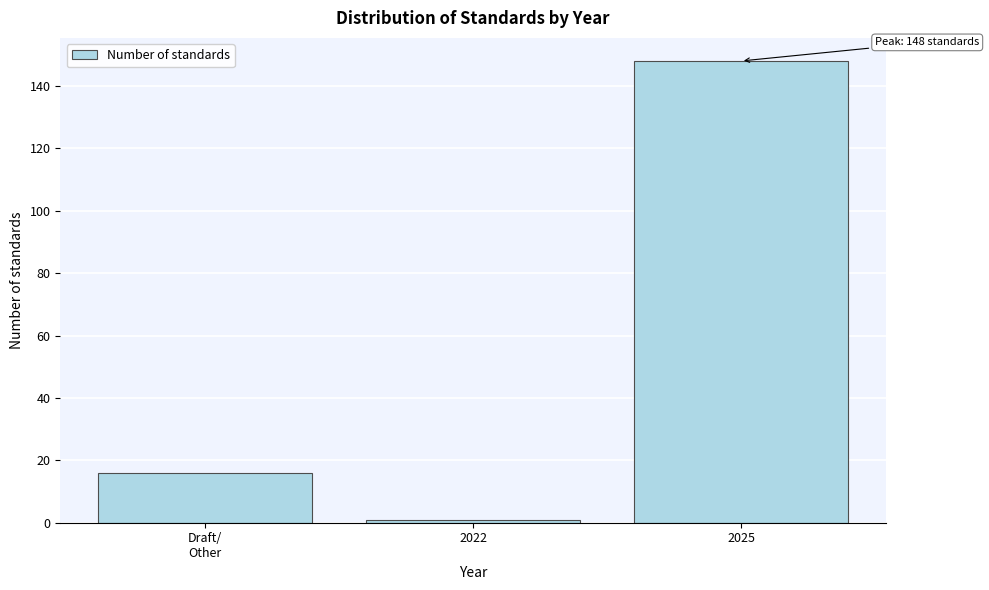

Reading left to right, what are all the values shown in this chart?

16	1	148